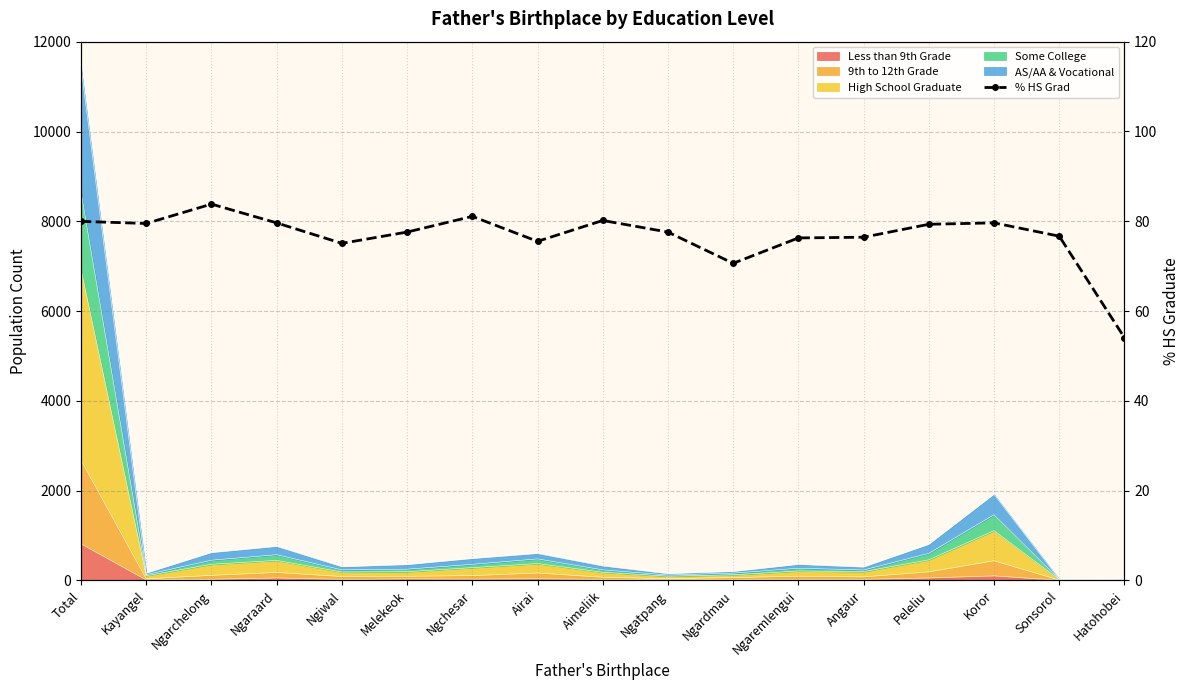

What is the change in value from Airai to Peleliu?

+3.8